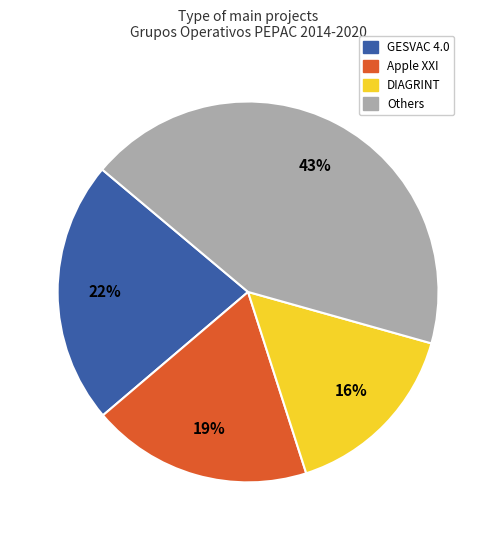

To the nearest percent, what is the average slice percentage?

25%